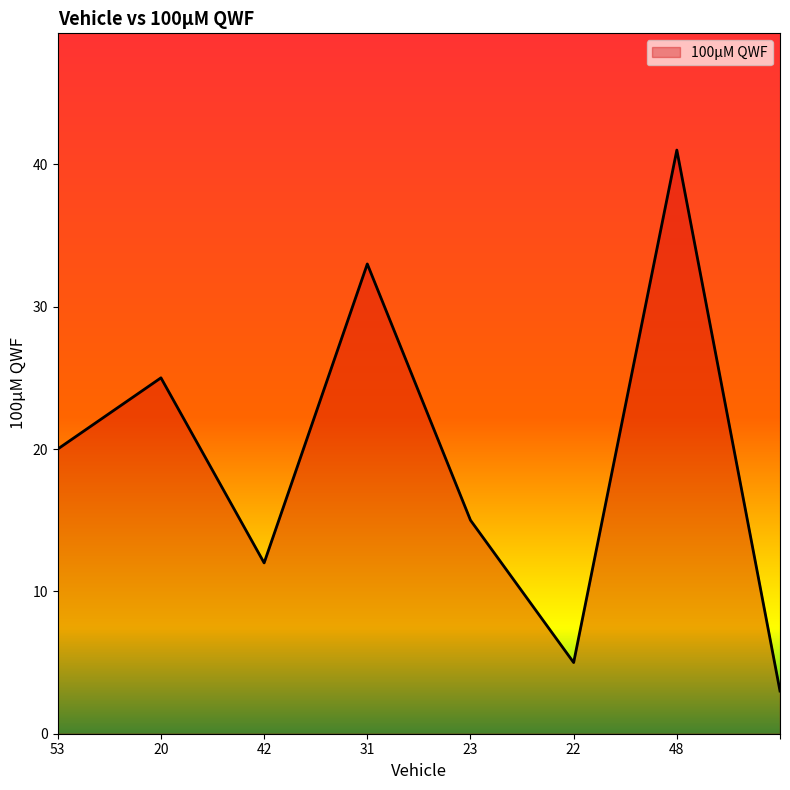

What is the maximum value shown in the chart?

41